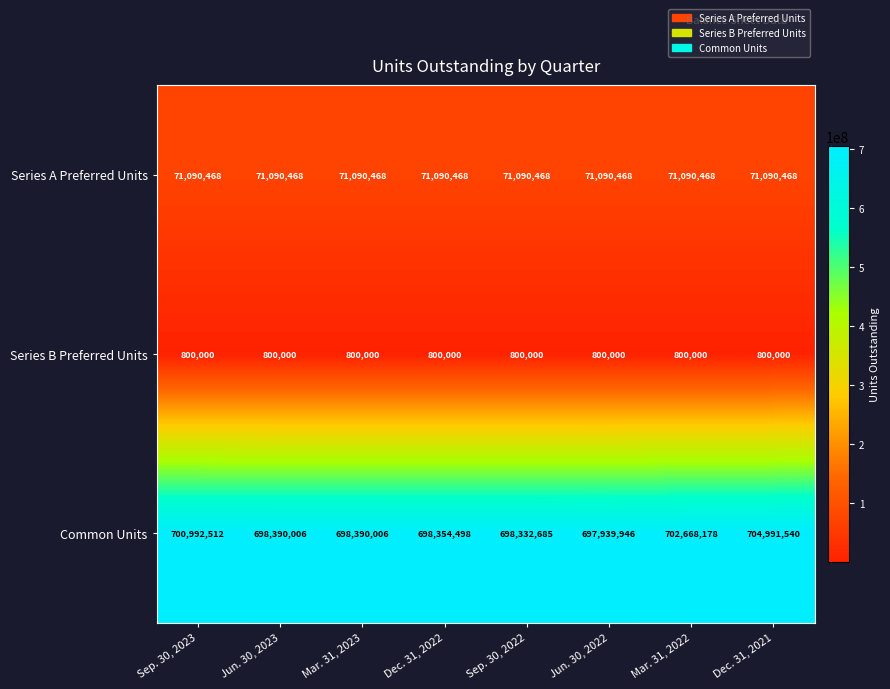

At how many categories does at least one series exceed 527423423?

8